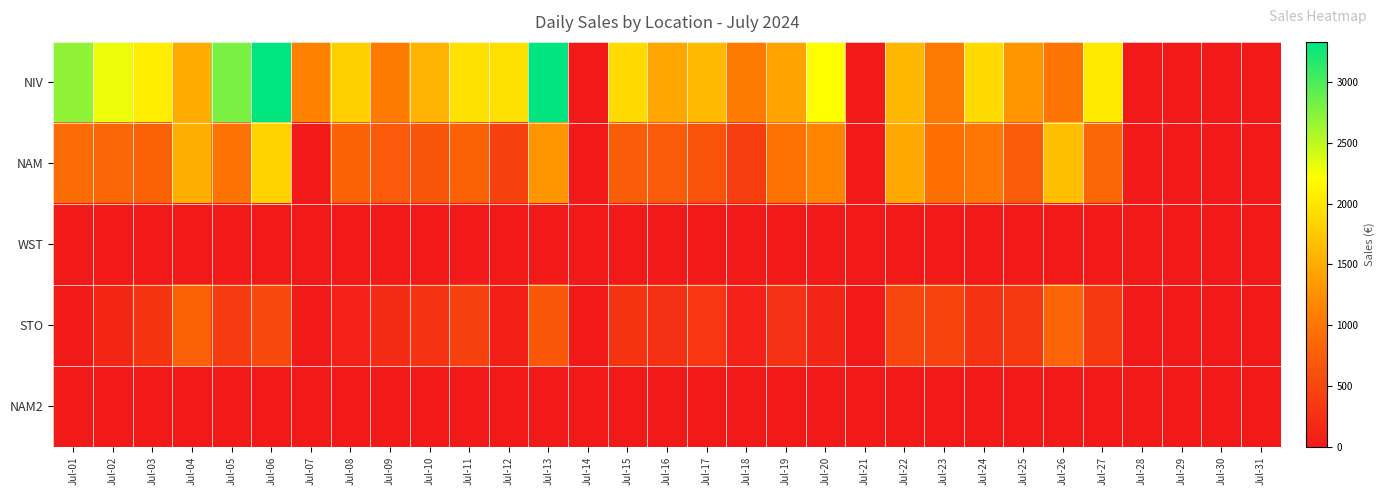

Reading right to left, transcribe all the data shown in this chart.

NIV: Jul-31=0.0	Jul-30=0.0	Jul-29=0.0	Jul-28=0.0	Jul-27=2049.5	Jul-26=1005.0	Jul-25=1309.5	Jul-24=1909.0	Jul-23=1051.0	Jul-22=1607.0	Jul-21=0.0	Jul-20=2223.5	Jul-19=1428.0	Jul-18=1067.0	Jul-17=1615.0	Jul-16=1445.0	Jul-15=1904.0	Jul-14=0.0	Jul-13=3313.0	Jul-12=1941.0	Jul-11=1960.0	Jul-10=1548.0	Jul-09=1078.0	Jul-08=1804.0	Jul-07=1130.0	Jul-06=3330.0	Jul-05=2787.0	Jul-04=1487.0	Jul-03=2081.0	Jul-02=2299.0	Jul-01=2702.0
NAM: Jul-31=0.0	Jul-30=0.0	Jul-29=0.0	Jul-28=0.0	Jul-27=847.0	Jul-26=1660.0	Jul-25=720.0	Jul-24=1019.0	Jul-23=938.5	Jul-22=1478.0	Jul-21=0.0	Jul-20=1151.0	Jul-19=961.0	Jul-18=395.0	Jul-17=632.5	Jul-16=725.0	Jul-15=746.0	Jul-14=0.0	Jul-13=1304.0	Jul-12=441.0	Jul-11=787.0	Jul-10=660.0	Jul-09=714.0	Jul-08=805.0	Jul-07=0.0	Jul-06=1829.0	Jul-05=978.0	Jul-04=1522.0	Jul-03=802.0	Jul-02=853.0	Jul-01=904.0
WST: Jul-31=0.0	Jul-30=0.0	Jul-29=0.0	Jul-28=0.0	Jul-27=0.0	Jul-26=0.0	Jul-25=0.0	Jul-24=0.0	Jul-23=0.0	Jul-22=0.0	Jul-21=0.0	Jul-20=0.0	Jul-19=0.0	Jul-18=0.0	Jul-17=0.0	Jul-16=0.0	Jul-15=0.0	Jul-14=0.0	Jul-13=0.0	Jul-12=0.0	Jul-11=0.0	Jul-10=0.0	Jul-09=0.0	Jul-08=0.0	Jul-07=0.0	Jul-06=0.0	Jul-05=0.0	Jul-04=0.0	Jul-03=0.0	Jul-02=0.0	Jul-01=0.0
STO: Jul-31=0.0	Jul-30=0.0	Jul-29=0.0	Jul-28=0.0	Jul-27=342.0	Jul-26=819.0	Jul-25=342.0	Jul-24=291.0	Jul-23=479.0	Jul-22=498.0	Jul-21=0.0	Jul-20=136.0	Jul-19=282.0	Jul-18=92.0	Jul-17=330.0	Jul-16=269.0	Jul-15=309.0	Jul-14=0.0	Jul-13=684.0	Jul-12=81.0	Jul-11=452.0	Jul-10=290.0	Jul-09=203.0	Jul-08=104.0	Jul-07=0.0	Jul-06=541.0	Jul-05=372.0	Jul-04=806.0	Jul-03=310.1	Jul-02=146.0	Jul-01=0.0
NAM2: Jul-31=0.0	Jul-30=0.0	Jul-29=0.0	Jul-28=0.0	Jul-27=0.0	Jul-26=0.0	Jul-25=0.0	Jul-24=0.0	Jul-23=0.0	Jul-22=0.0	Jul-21=0.0	Jul-20=0.0	Jul-19=0.0	Jul-18=0.0	Jul-17=0.0	Jul-16=0.0	Jul-15=0.0	Jul-14=0.0	Jul-13=0.0	Jul-12=0.0	Jul-11=0.0	Jul-10=0.0	Jul-09=0.0	Jul-08=0.0	Jul-07=0.0	Jul-06=0.0	Jul-05=0.0	Jul-04=0.0	Jul-03=0.0	Jul-02=0.0	Jul-01=0.0